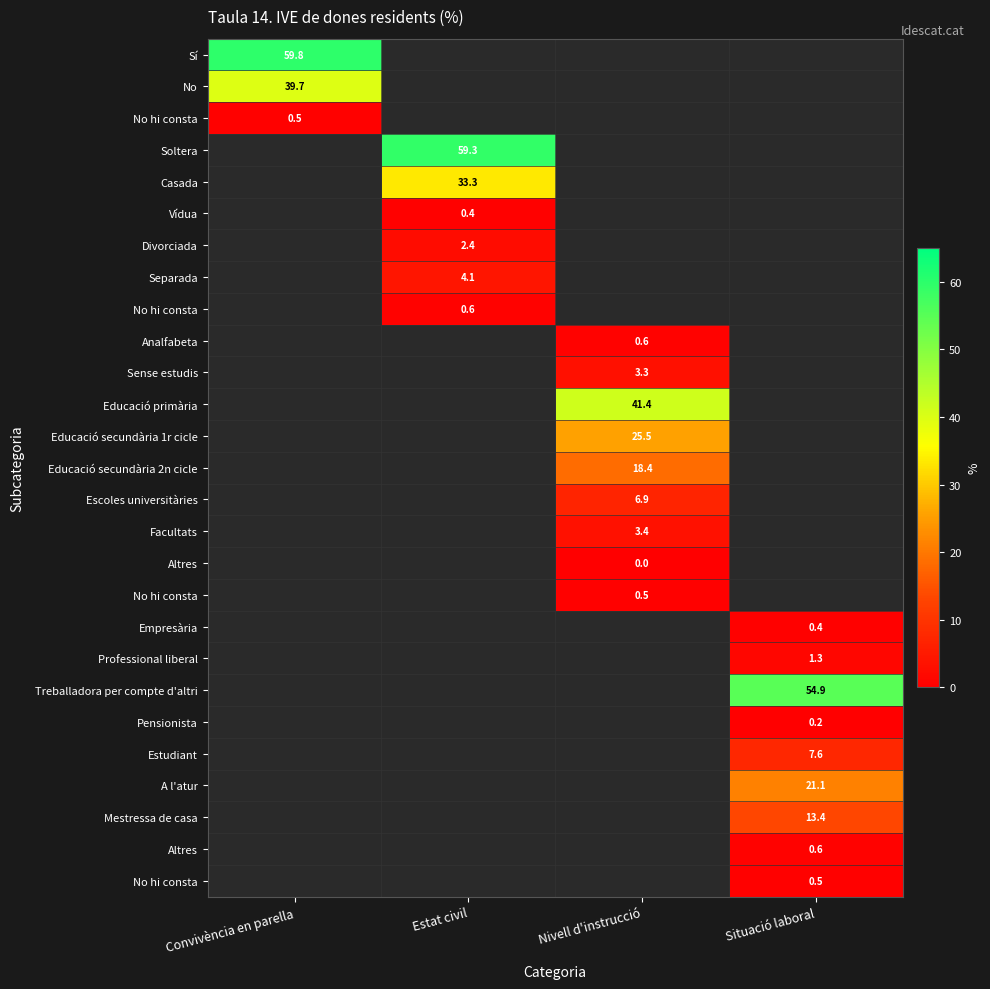

Which has a higher value, Nivell d'instrucció or Convivència en parella?

Convivència en parella